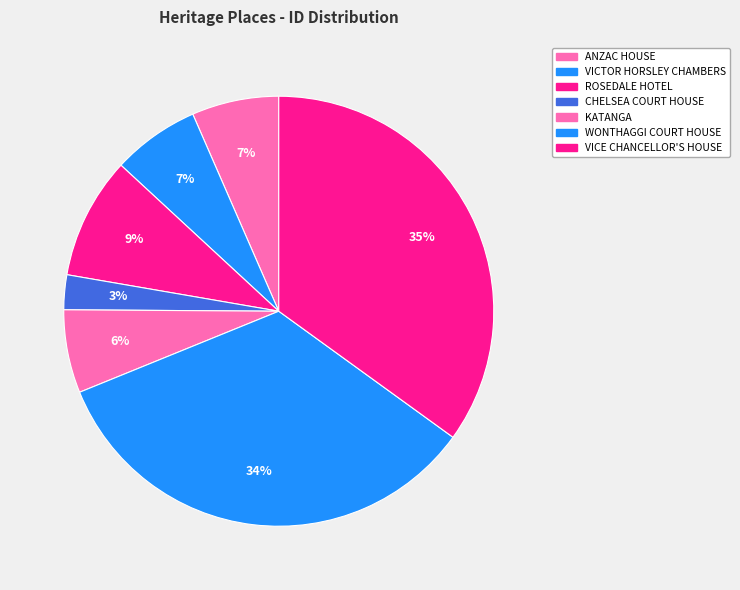

The VICE CHANCELLOR'S HOUSE slice represents 35% of the pie. True or false?

True